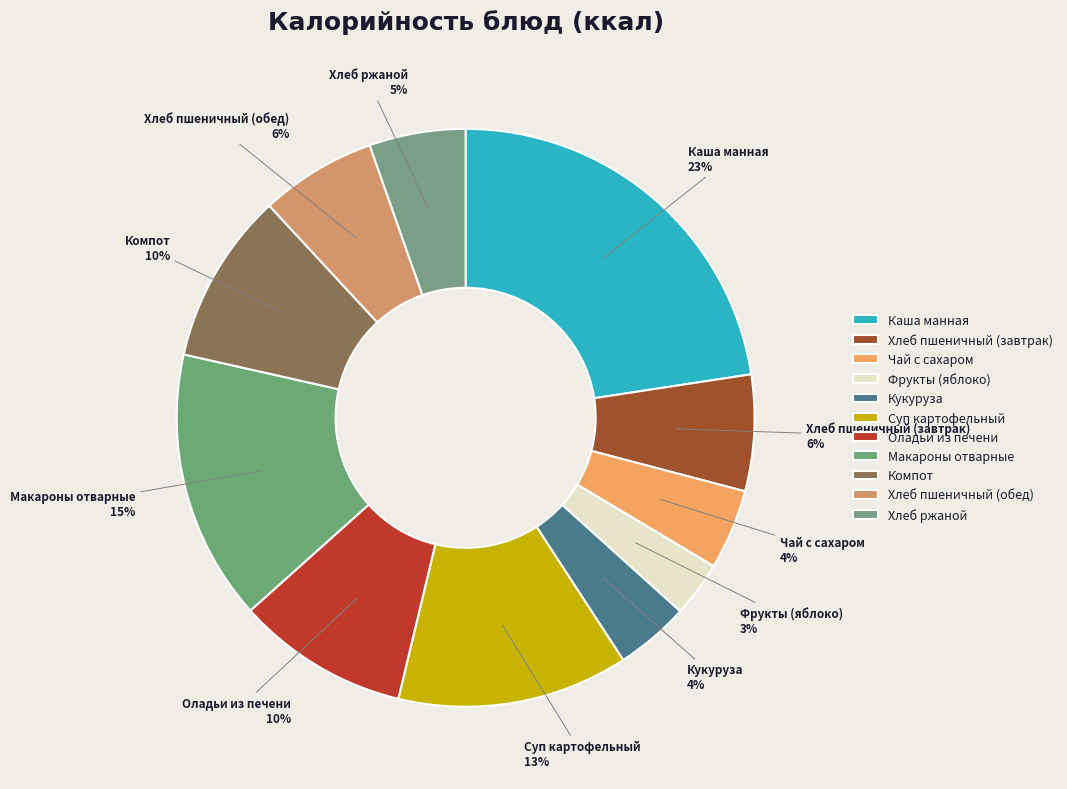

Is it true that Хлеб пшеничный (обед) is 18% of the pie?

False